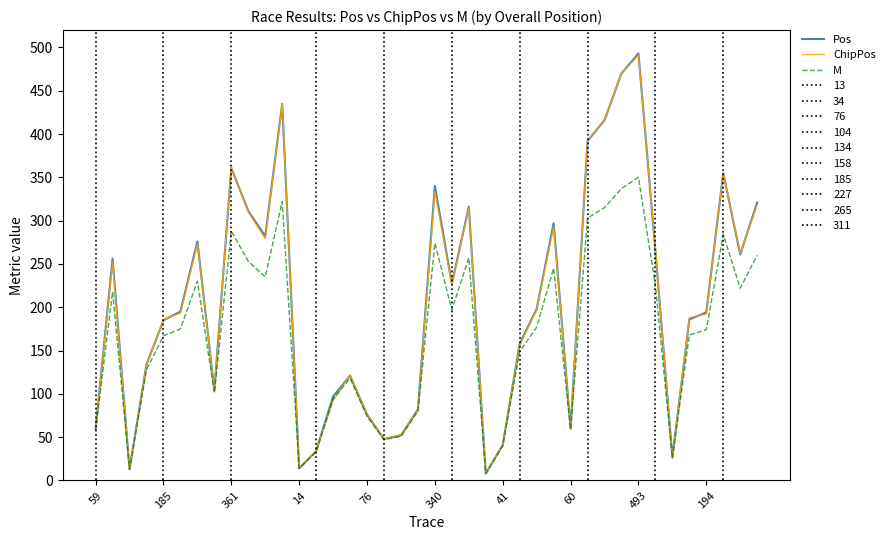

Which category has the highest value in the M series?

493